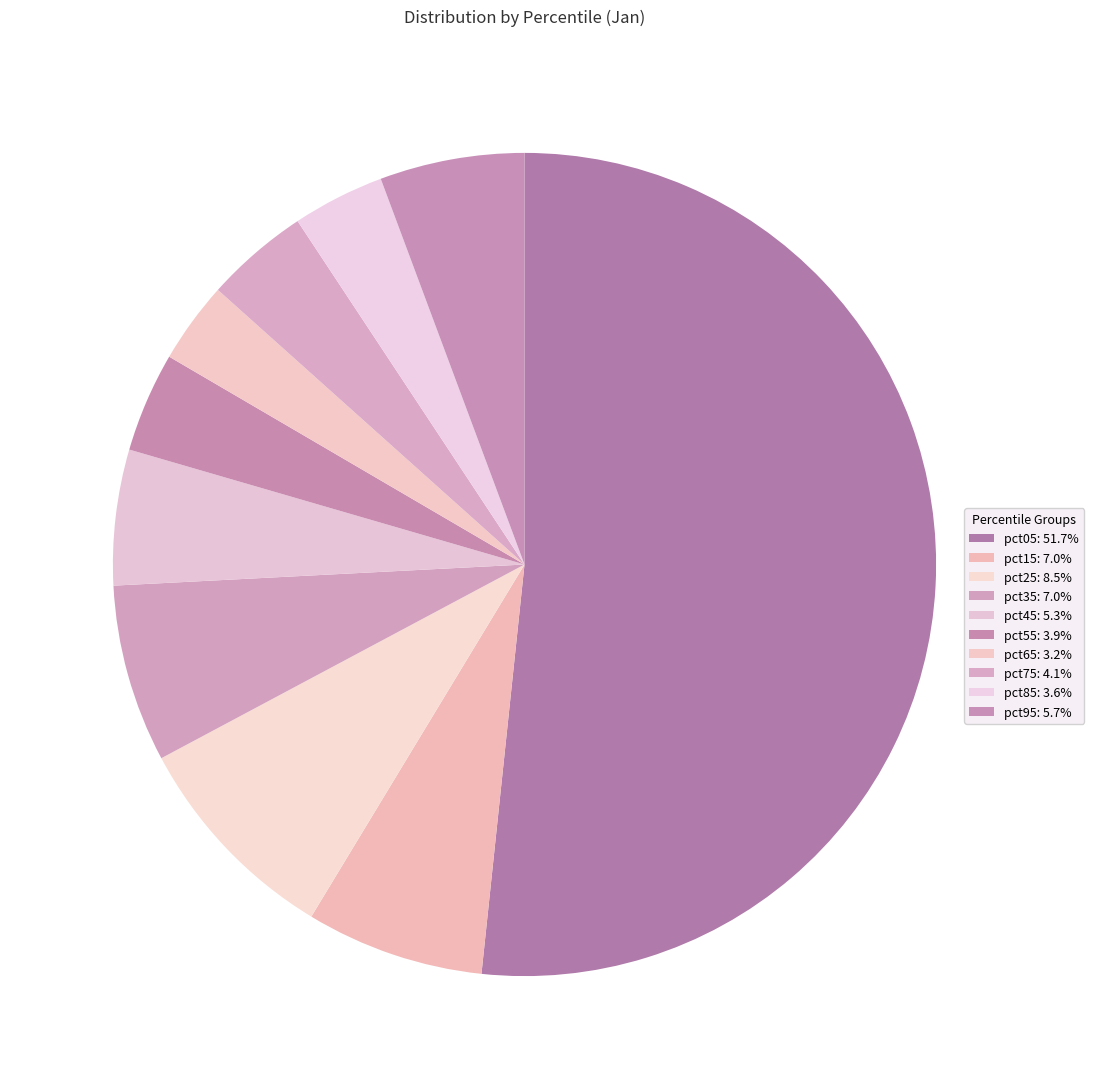

Rank the categories by value from highest to lowest.

pct05, pct25, pct15, pct35, pct95, pct45, pct75, pct55, pct85, pct65